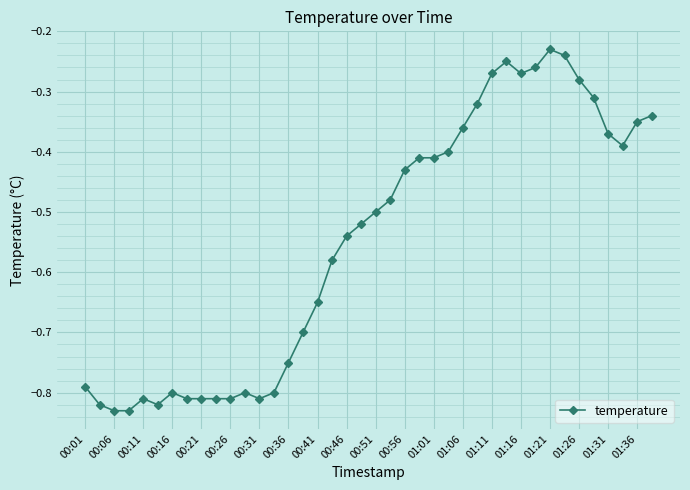

True or false: the data has more than 2 interior local peaks.

True